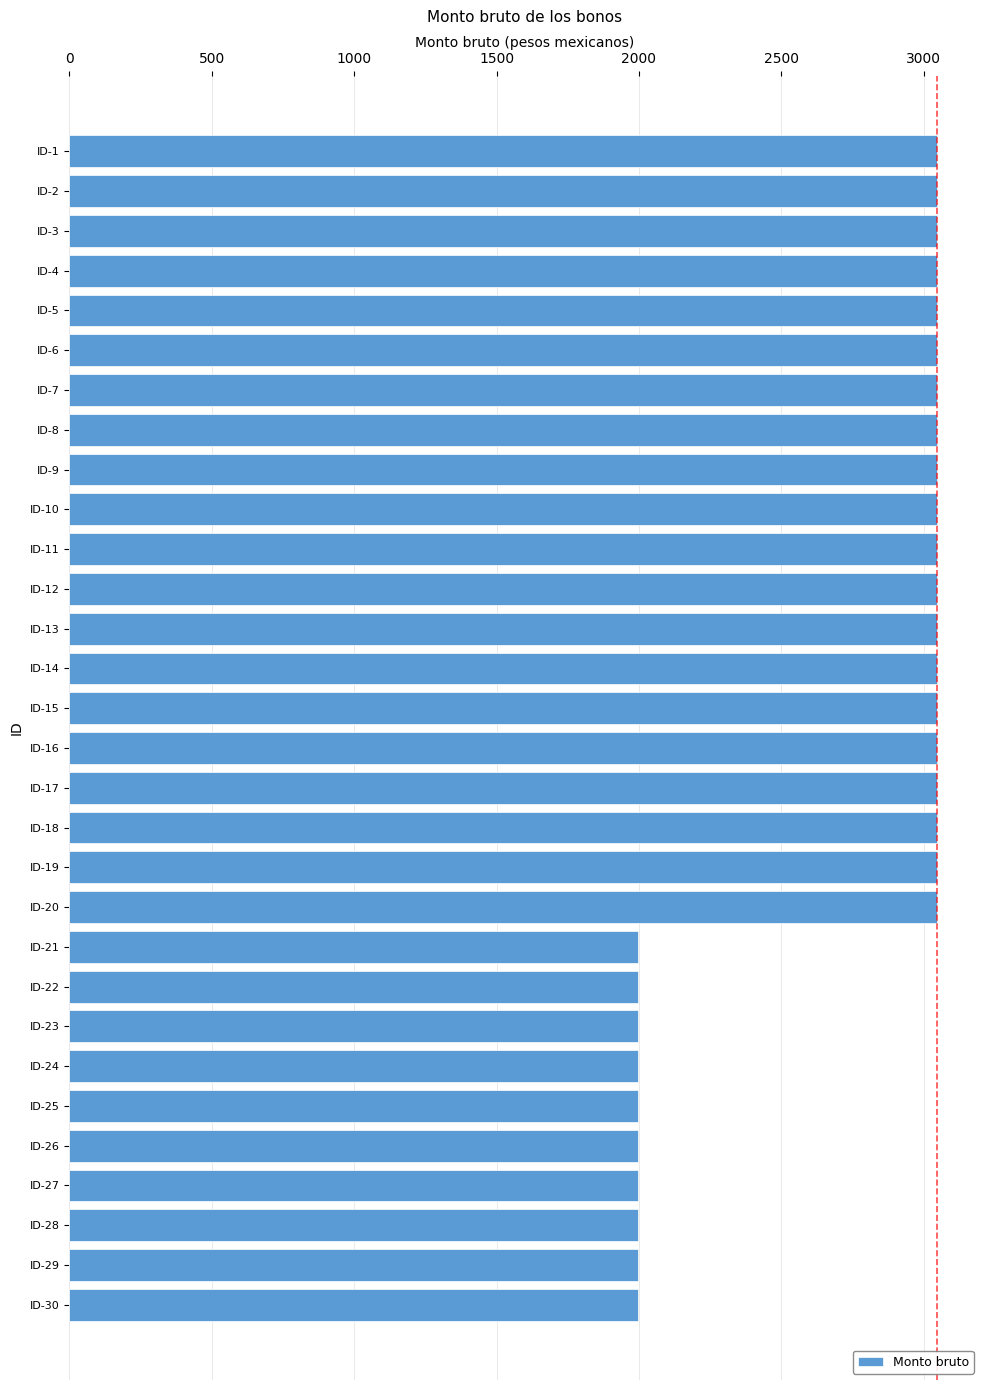

Is it true that the value at ID-18 is 3045.0?

True